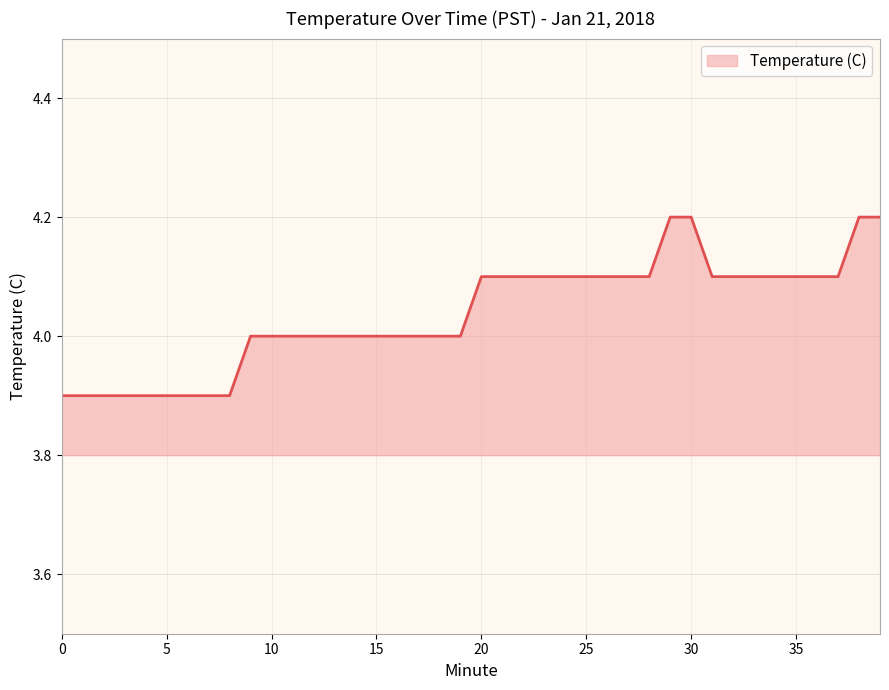

What is the sum of all values?

161.5